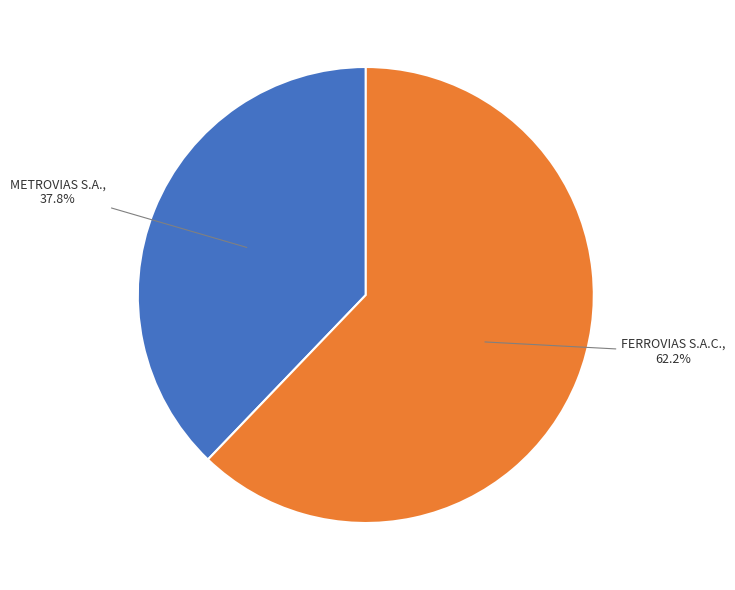

Is there a majority slice in this chart?

Yes